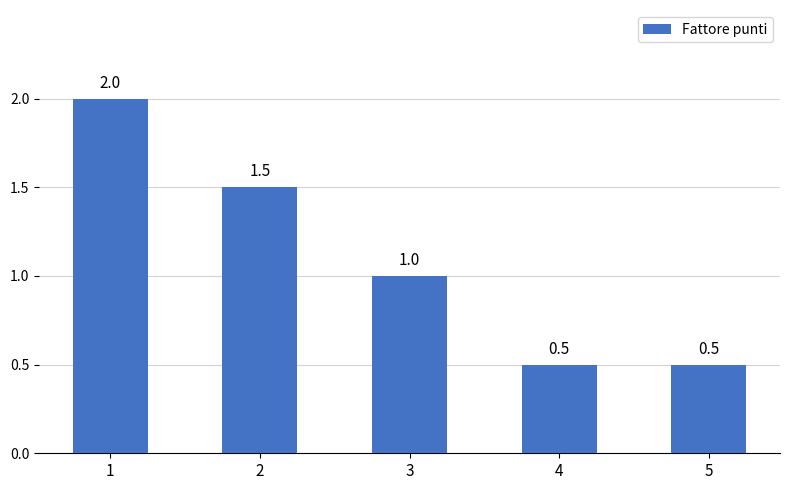

How many bars are there in total?

5